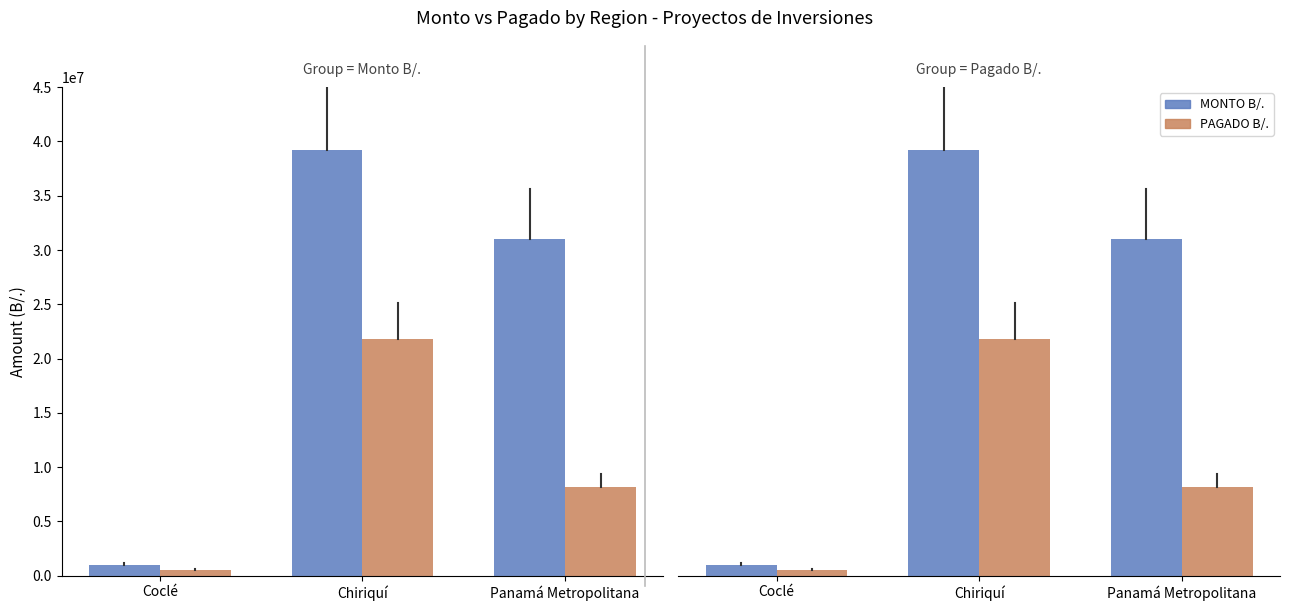

True or false: PAGADO B/. has a value of 8177059.5 at Panamá Metropolitana.

True